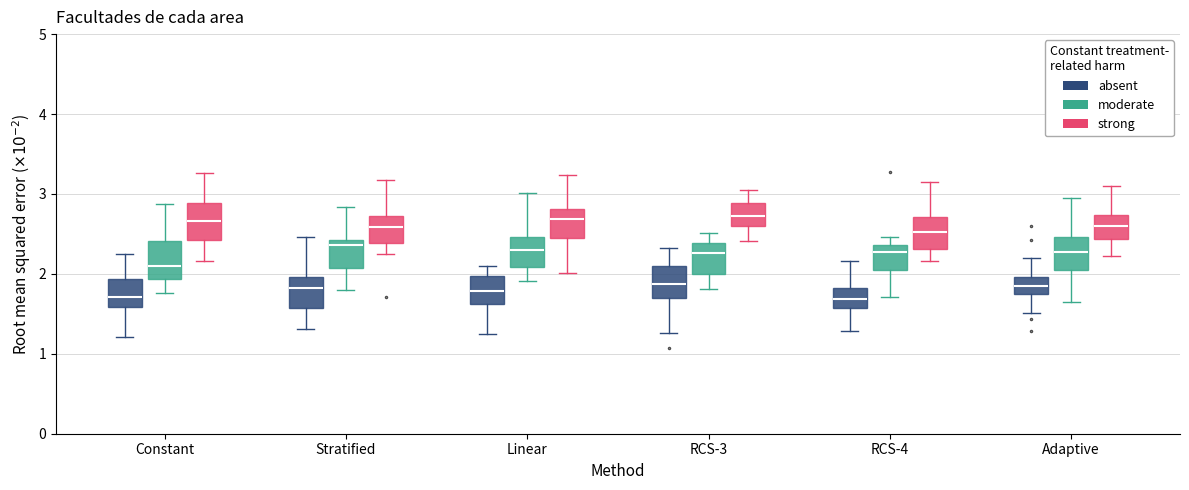

Reading left to right, transcribe this box plot: for each box, give where its median line is, the range the box spans, and where its two whiskers end, as read against the y-axis. The values are not printed on the chart, so give them approximately, as read against the axis.

Constant (absent): median 1.7, box 1.6 to 1.9, whiskers 1.2 to 2.3
Constant (moderate): median 2.1, box 1.9 to 2.4, whiskers 1.8 to 2.9
Constant (strong): median 2.7, box 2.4 to 2.9, whiskers 2.2 to 3.3
Stratified (absent): median 1.8, box 1.6 to 2.0, whiskers 1.3 to 2.5
Stratified (moderate): median 2.4 (just below the box's upper edge), box 2.1 to 2.4, whiskers 1.8 to 2.8
Stratified (strong): median 2.6, box 2.4 to 2.7, whiskers 2.2 to 3.2
Linear (absent): median 1.8, box 1.6 to 2.0, whiskers 1.3 to 2.1
Linear (moderate): median 2.3, box 2.1 to 2.5, whiskers 1.9 to 3.0
Linear (strong): median 2.7, box 2.4 to 2.8, whiskers 2.0 to 3.2
RCS-3 (absent): median 1.9, box 1.7 to 2.1, whiskers 1.3 to 2.3
RCS-3 (moderate): median 2.3, box 2.0 to 2.4, whiskers 1.8 to 2.5
RCS-3 (strong): median 2.7, box 2.6 to 2.9, whiskers 2.4 to 3.1
RCS-4 (absent): median 1.7, box 1.6 to 1.8, whiskers 1.3 to 2.2
RCS-4 (moderate): median 2.3, box 2.0 to 2.4, whiskers 1.7 to 2.5
RCS-4 (strong): median 2.5, box 2.3 to 2.7, whiskers 2.2 to 3.1
Adaptive (absent): median 1.9, box 1.8 to 2.0, whiskers 1.5 to 2.2
Adaptive (moderate): median 2.3, box 2.0 to 2.5, whiskers 1.7 to 3.0
Adaptive (strong): median 2.6, box 2.4 to 2.7, whiskers 2.2 to 3.1